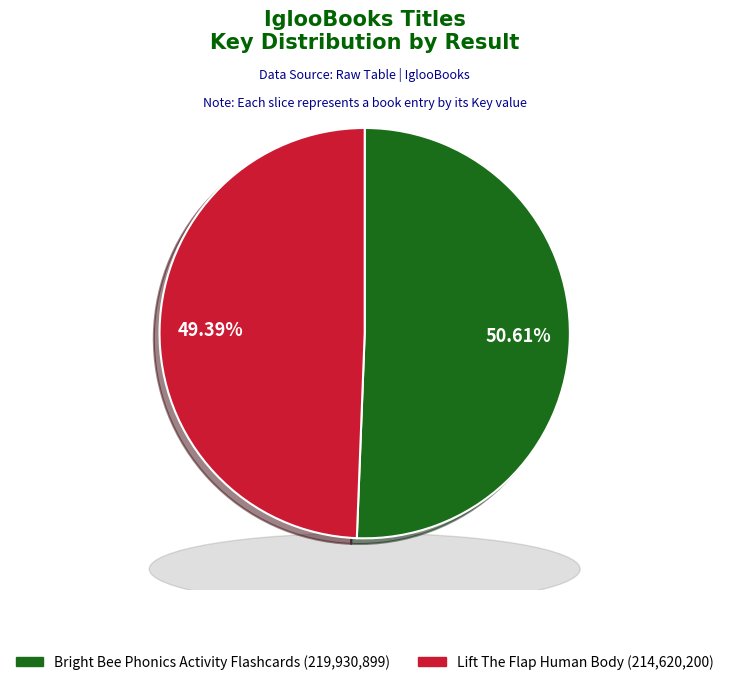

Do Bright Bee Phonics Activity Flashcards (Result 1) and Lift The Flap Human Body (Result 2) together represent more than half of the pie?

Yes